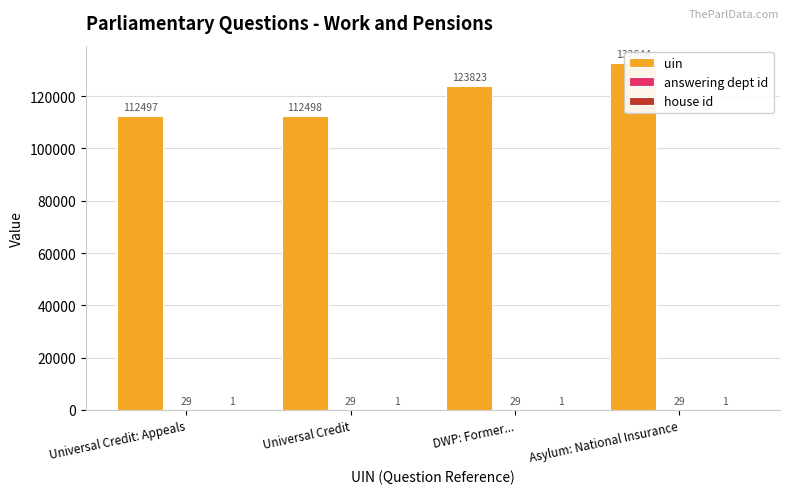

How many values in the uin series are below 123823?

2